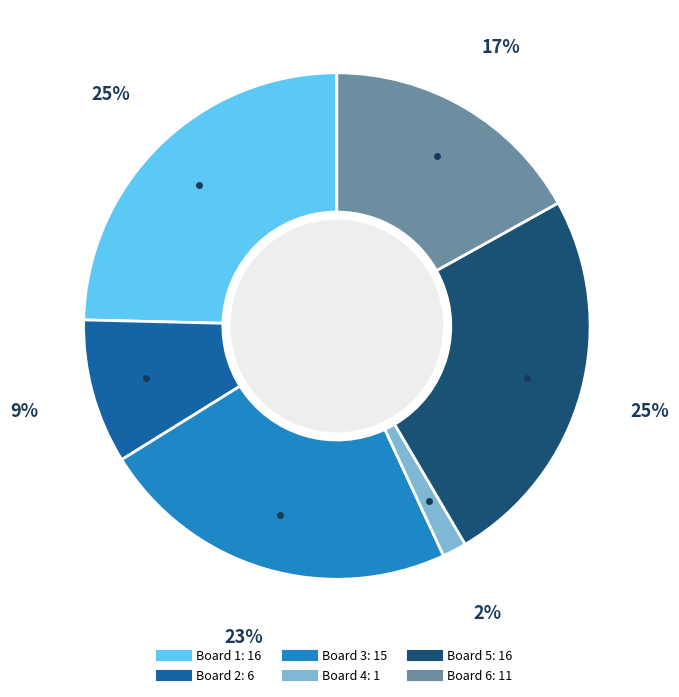

Does Board 6 represent more than half of the total?

No